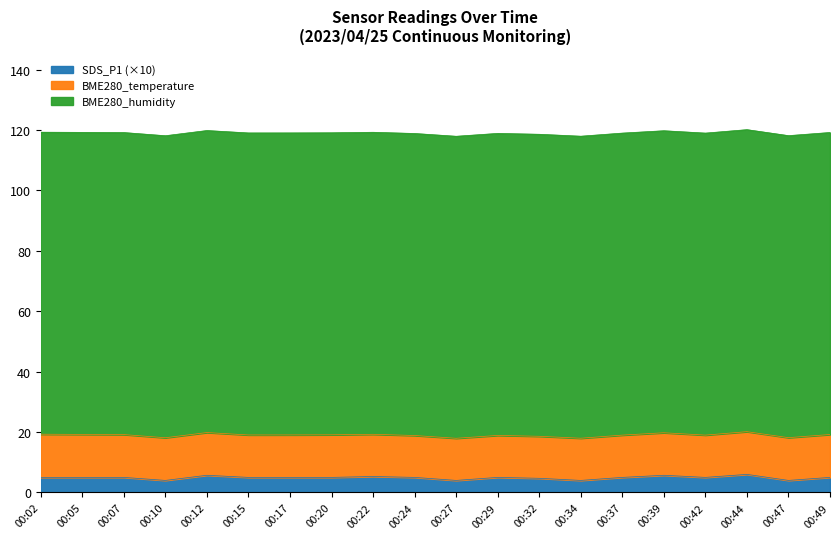

True or false: BME280_temperature and BME280_humidity intersect in this chart.

False